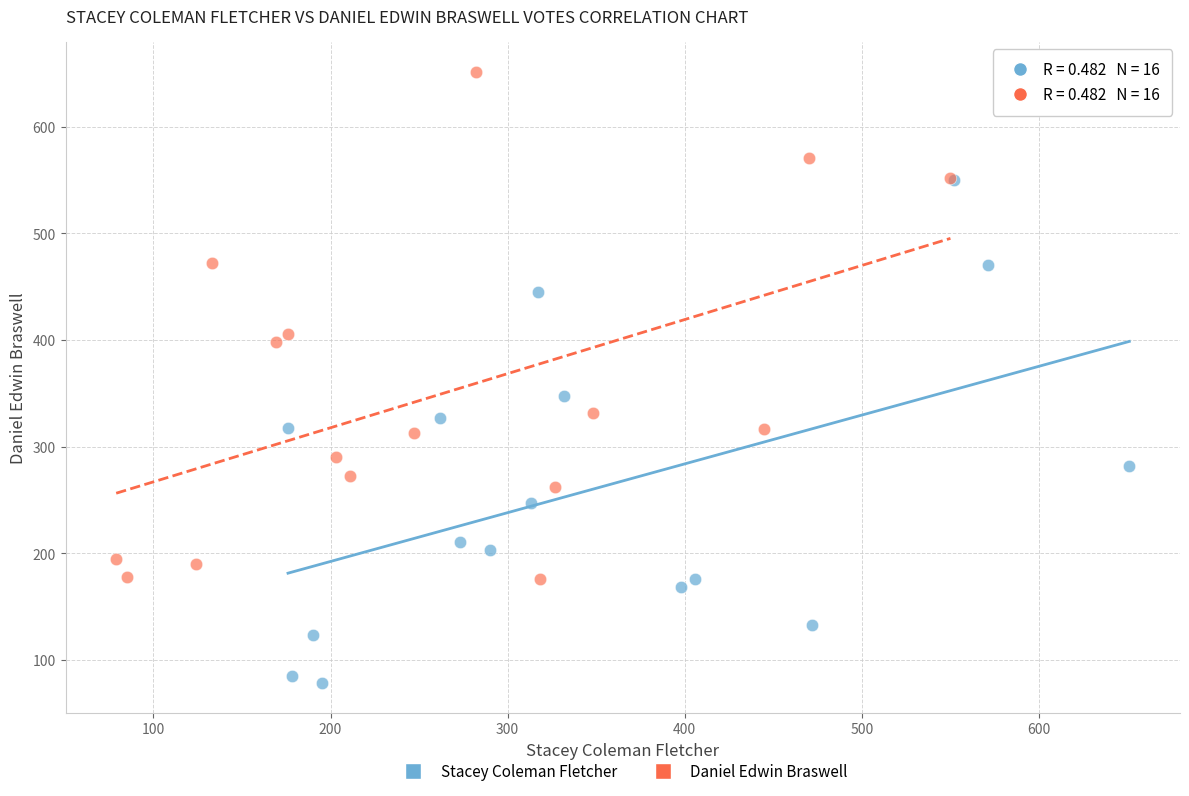

What are all the series names shown in the legend?

Stacey Coleman Fletcher, Daniel Edwin Braswell